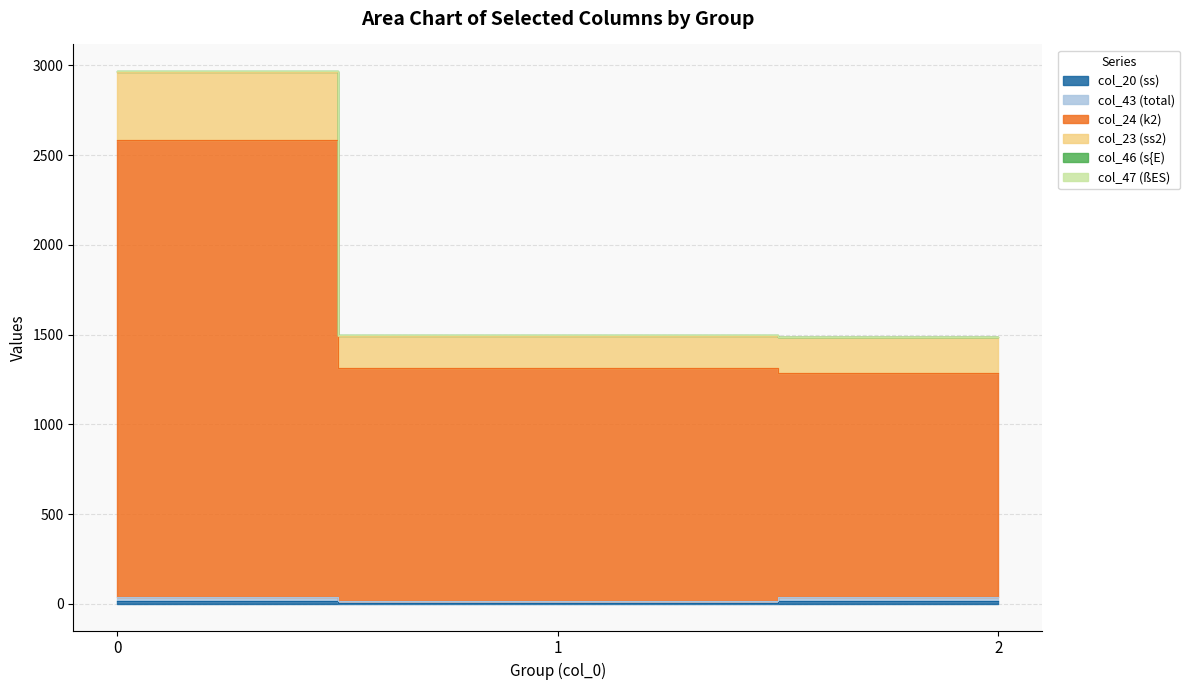

Which category has the lowest value across all series?

1